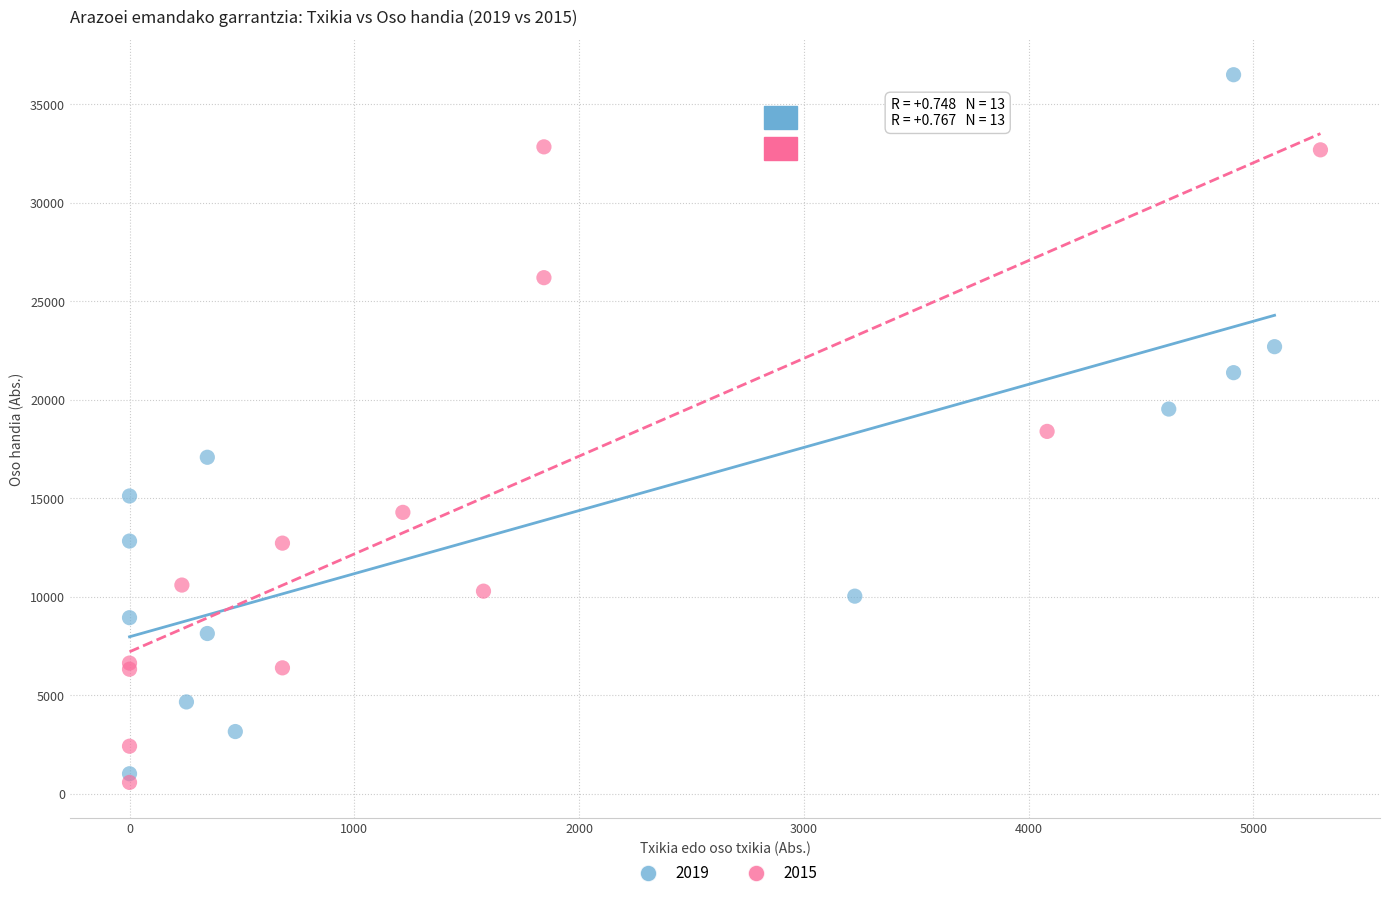

Which series has the largest Y range (max minus min)?

2019